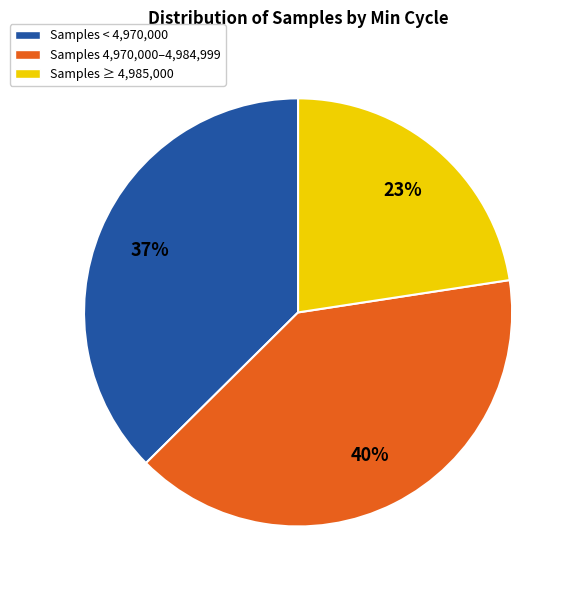

Is there a majority slice in this chart?

No